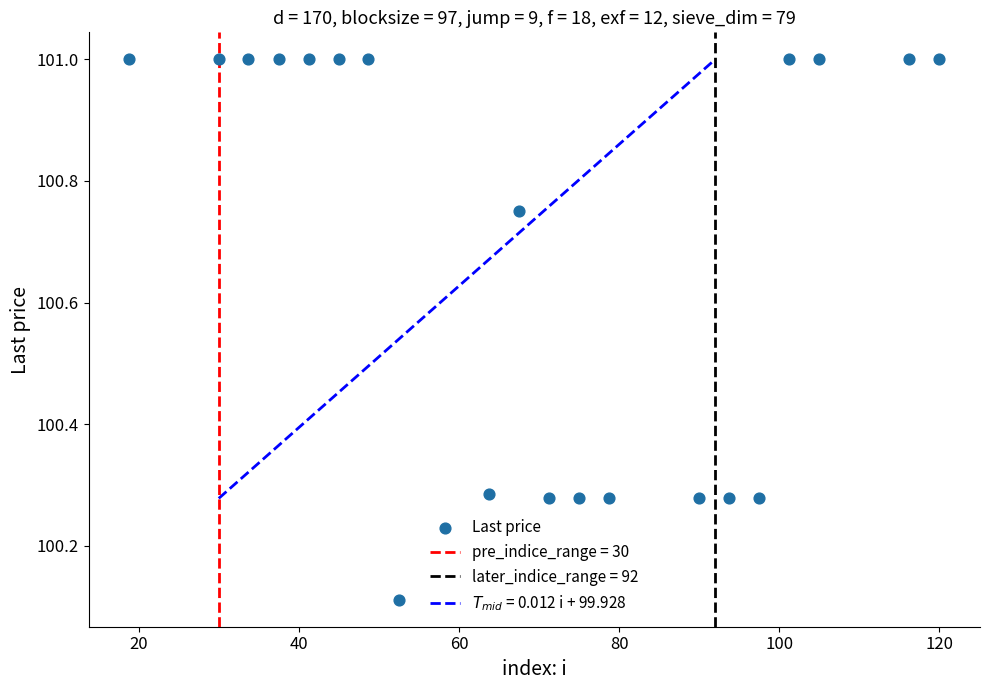

What is the range of Y values (max minus min)?

0.9